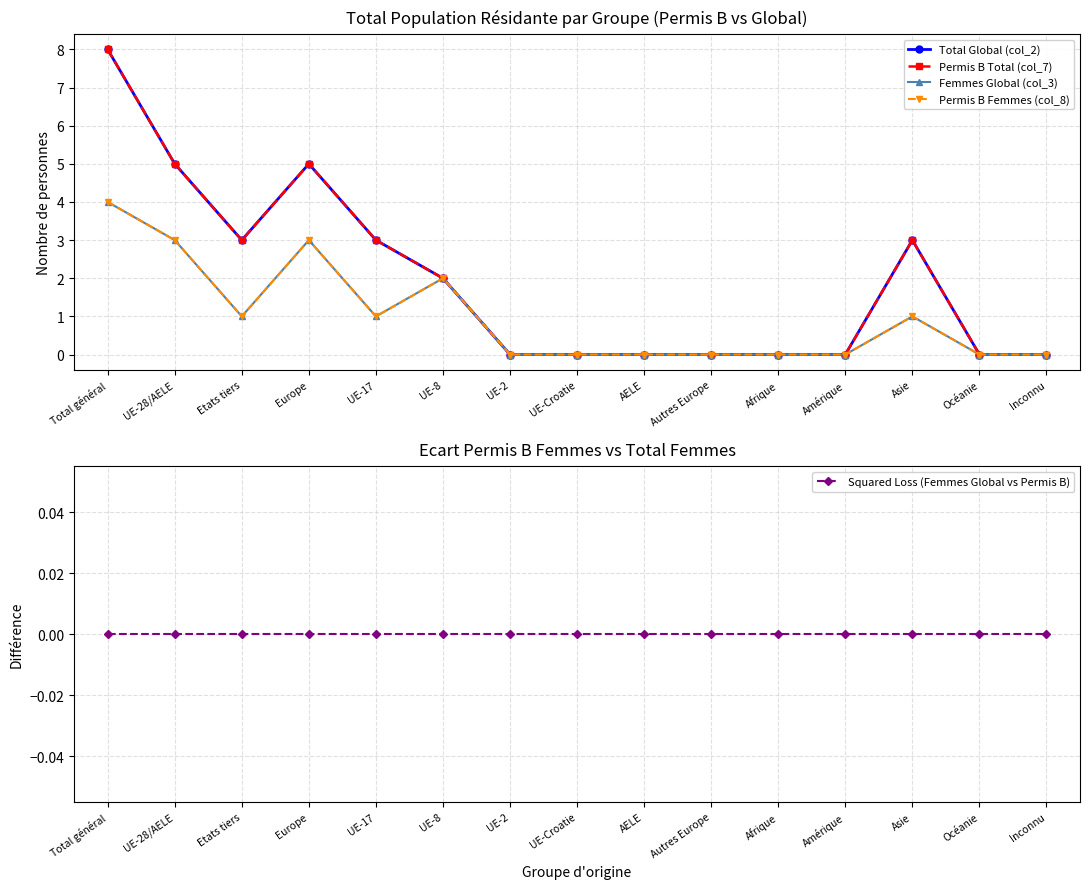

Does the chart have visible grid lines?

Yes